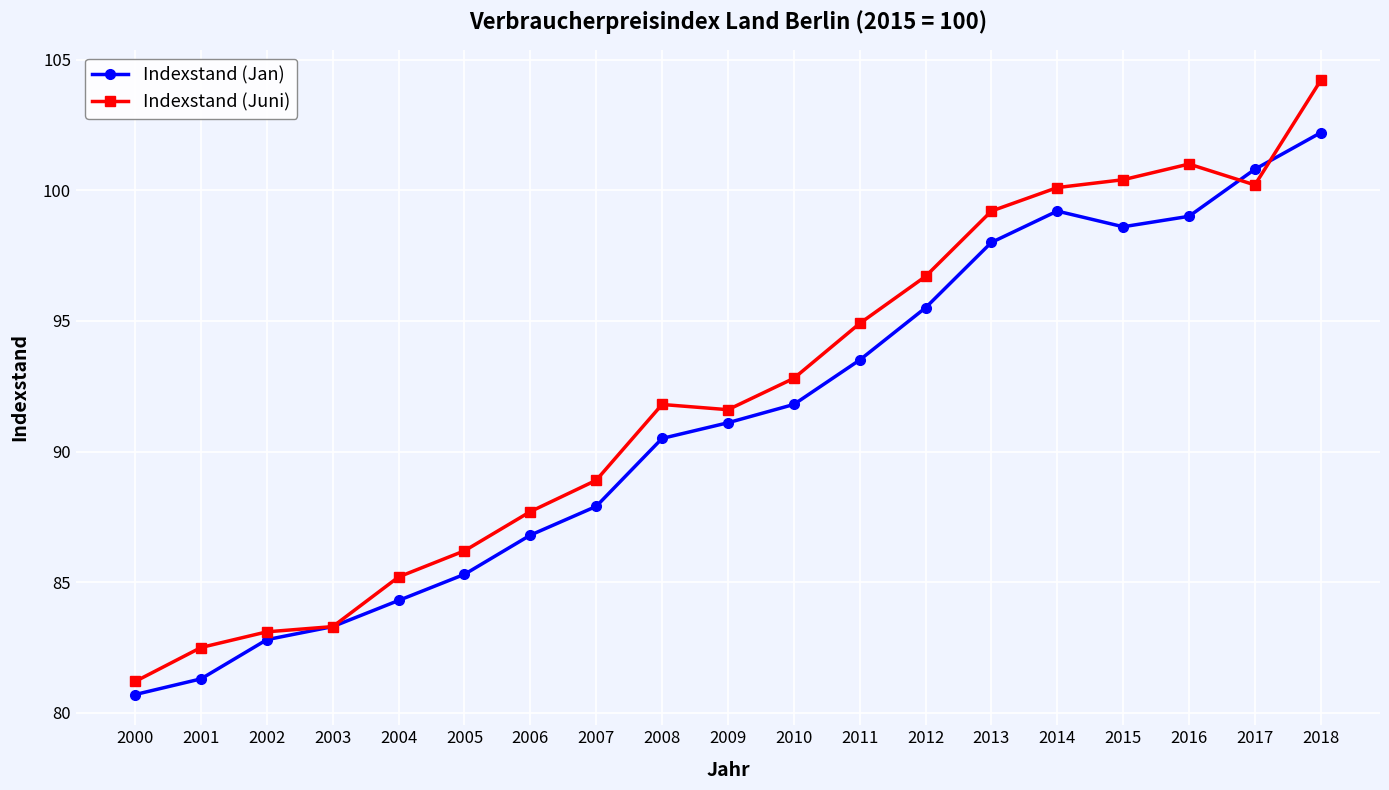

Does the chart display data point markers on the line(s)?

Yes